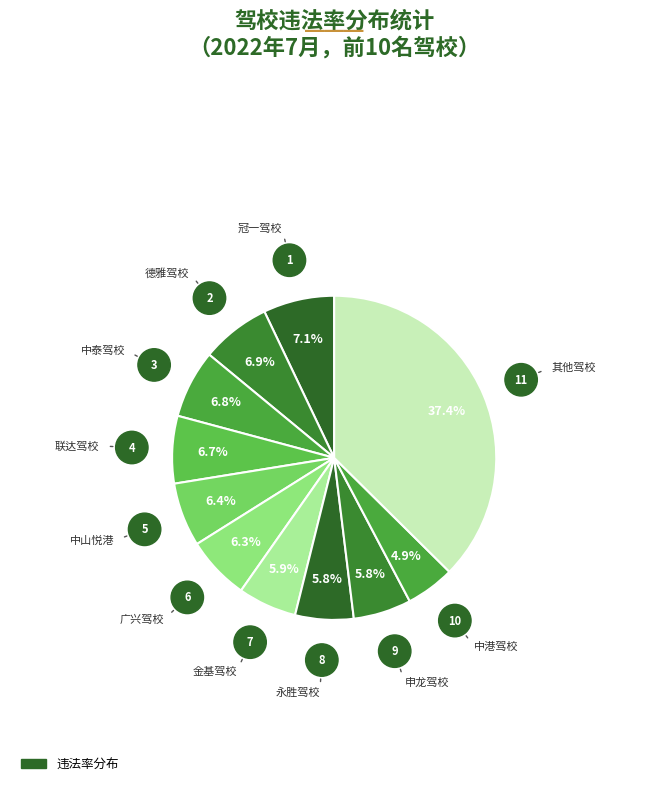

Count the number of slices in the pie.

11